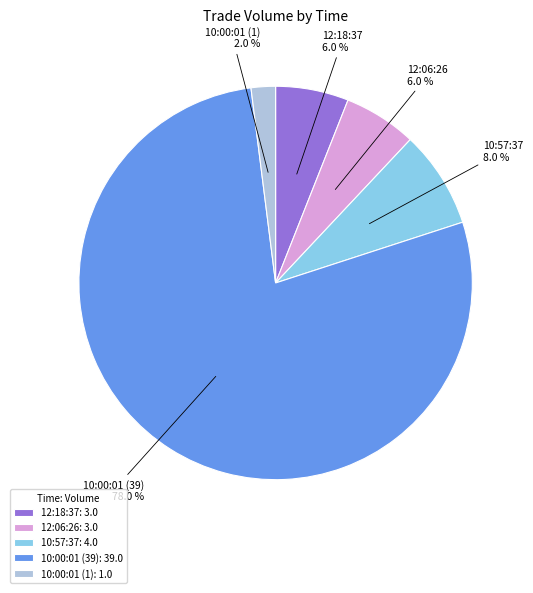

To the nearest percent, what is the average slice percentage?

20%